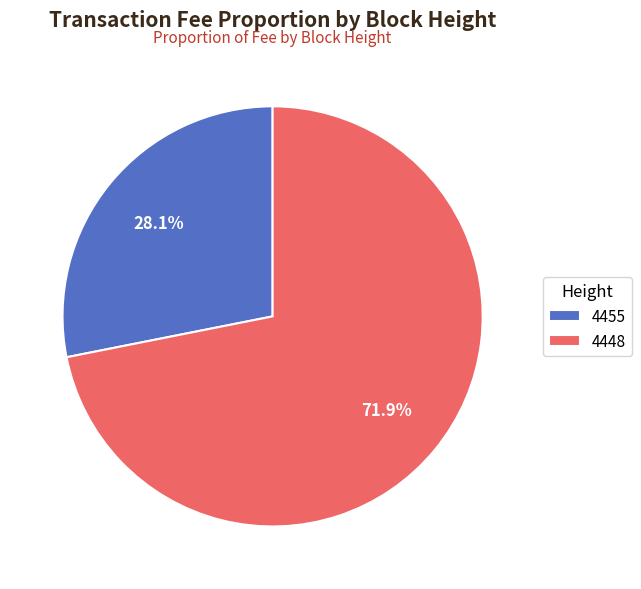

To the nearest percent, what is the combined percentage of 4455 and 4448?

100%